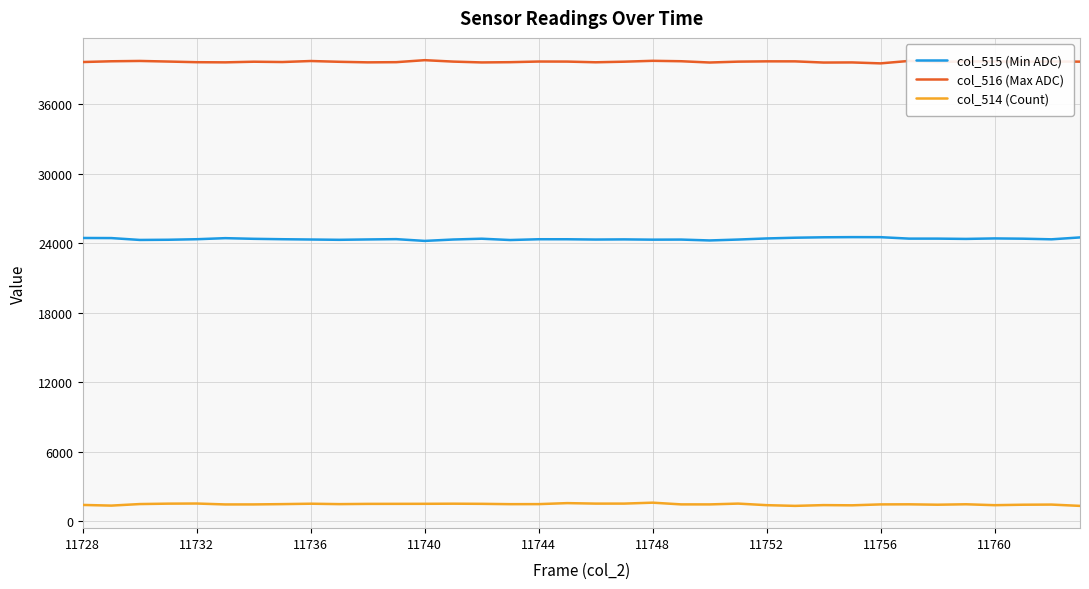

True or false: col_514 (Count) and col_516 (Max ADC) intersect in this chart.

False